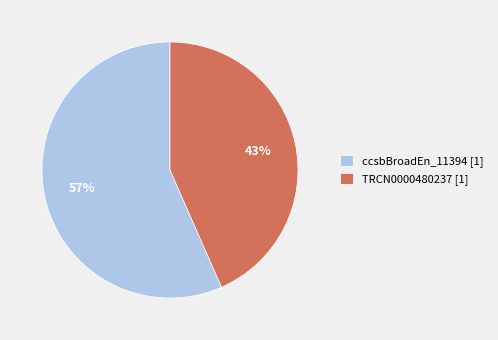

Which category has the smallest portion of the pie?

TRCN0000480237 [1]